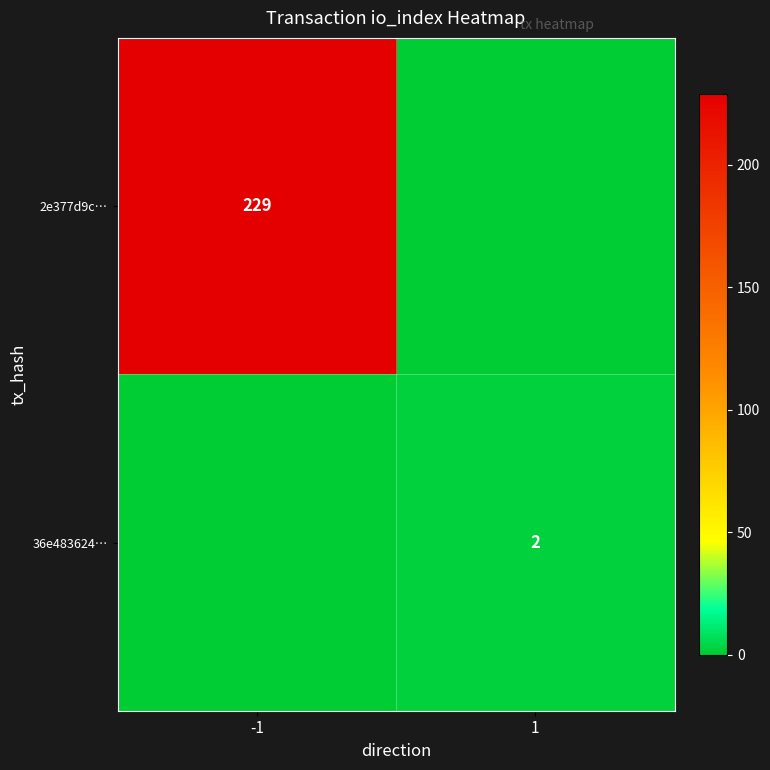

True or false: 36e483624… has a value of 2 at 1.

True